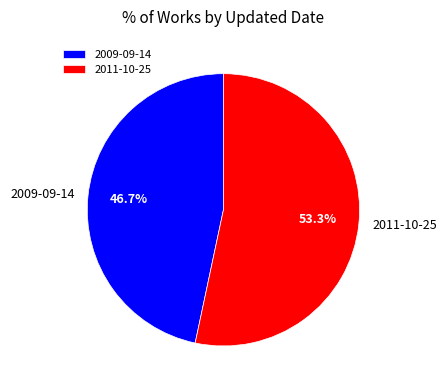

Which has a higher value, 2009-09-14 or 2011-10-25?

2011-10-25